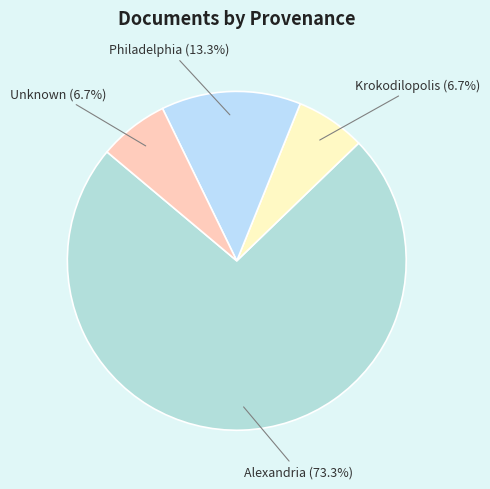

Which category has the biggest portion of the pie?

Alexandria